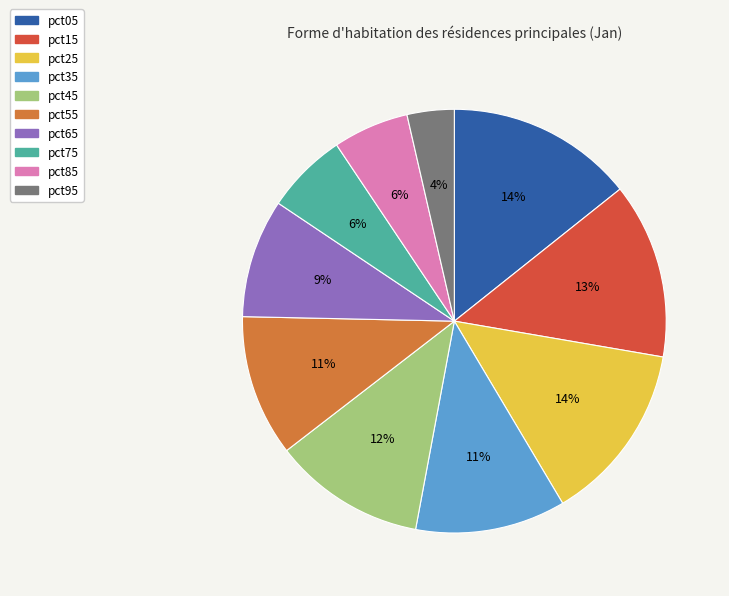

To the nearest percent, what percentage of the pie is pct95?

4%